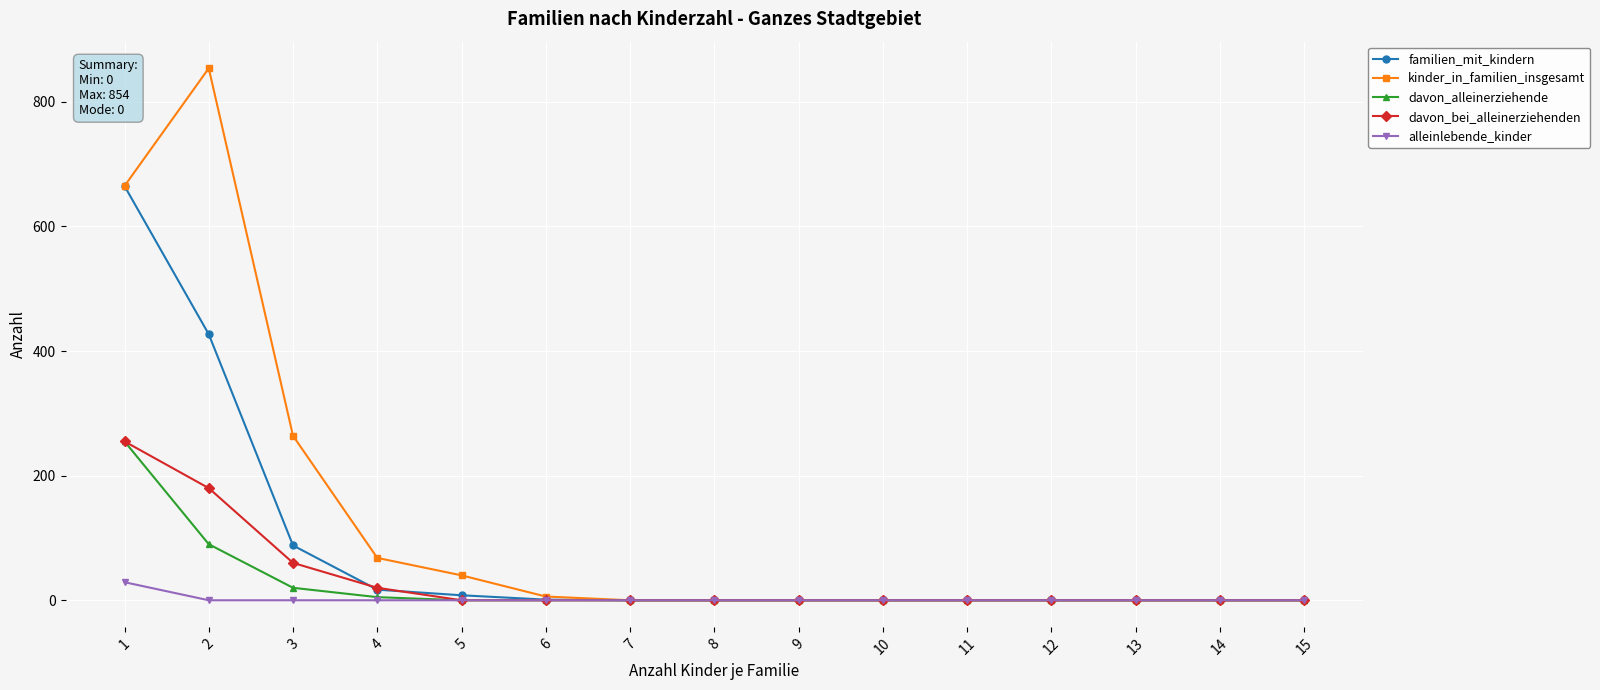

Where is davon_alleinerziehende nearest to the value 127?

2